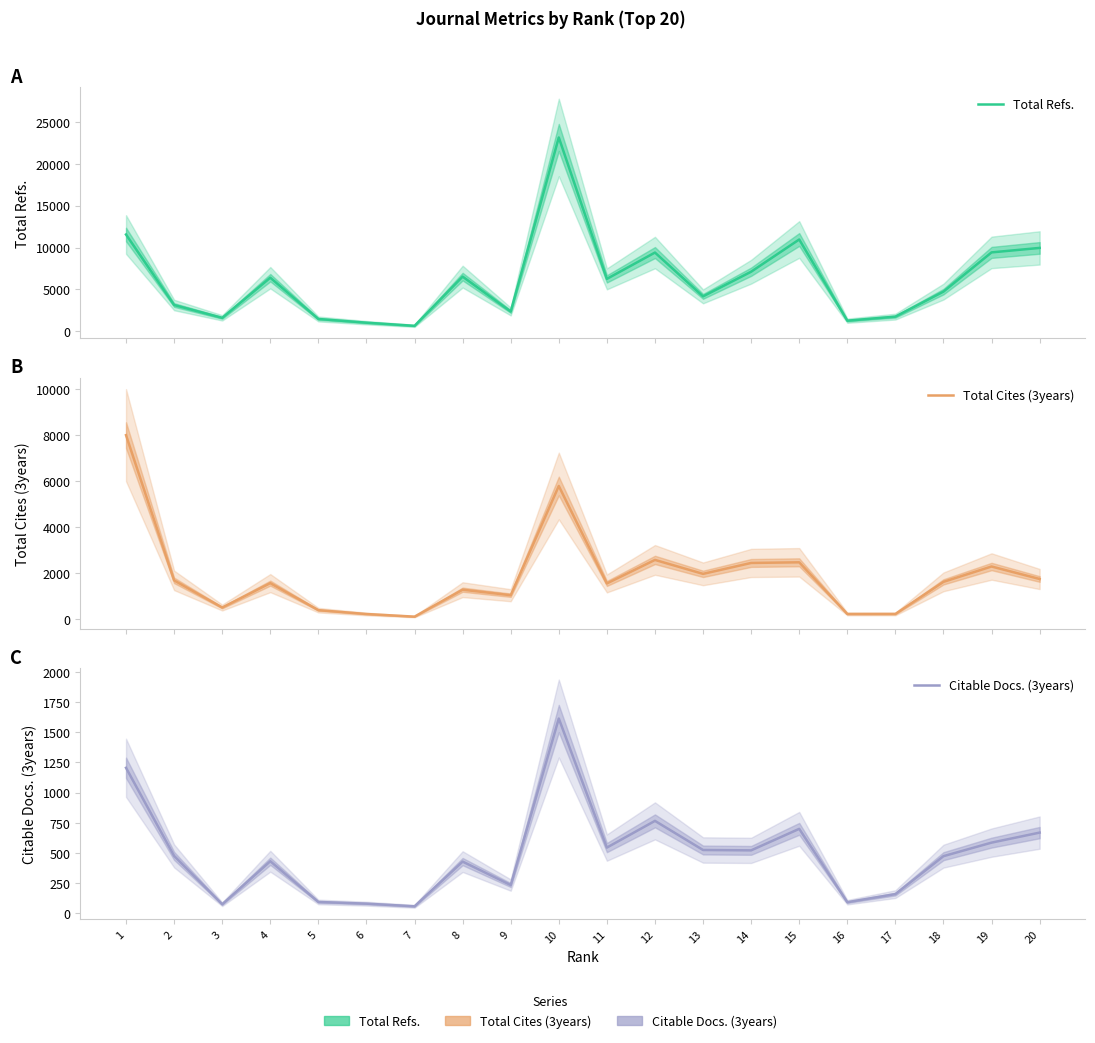

Reading right to left, extract all data points from this chart.

Total Refs.: 9960	9425	4737	1747	1262	10967	7115	4168	9406	6258	23162	2360	6528	648	1023	1467	6400	1602	3135	11562
Total Cites (3years): 1753	2296	1629	235	234	2478	2450	1976	2582	1560	5793	1049	1289	118	232	400	1574	513	1693	8000
Citable Docs. (3years): 669	586	474	160	93	700	522	525	766	545	1613	235	429	59	81	95	432	76	476	1205